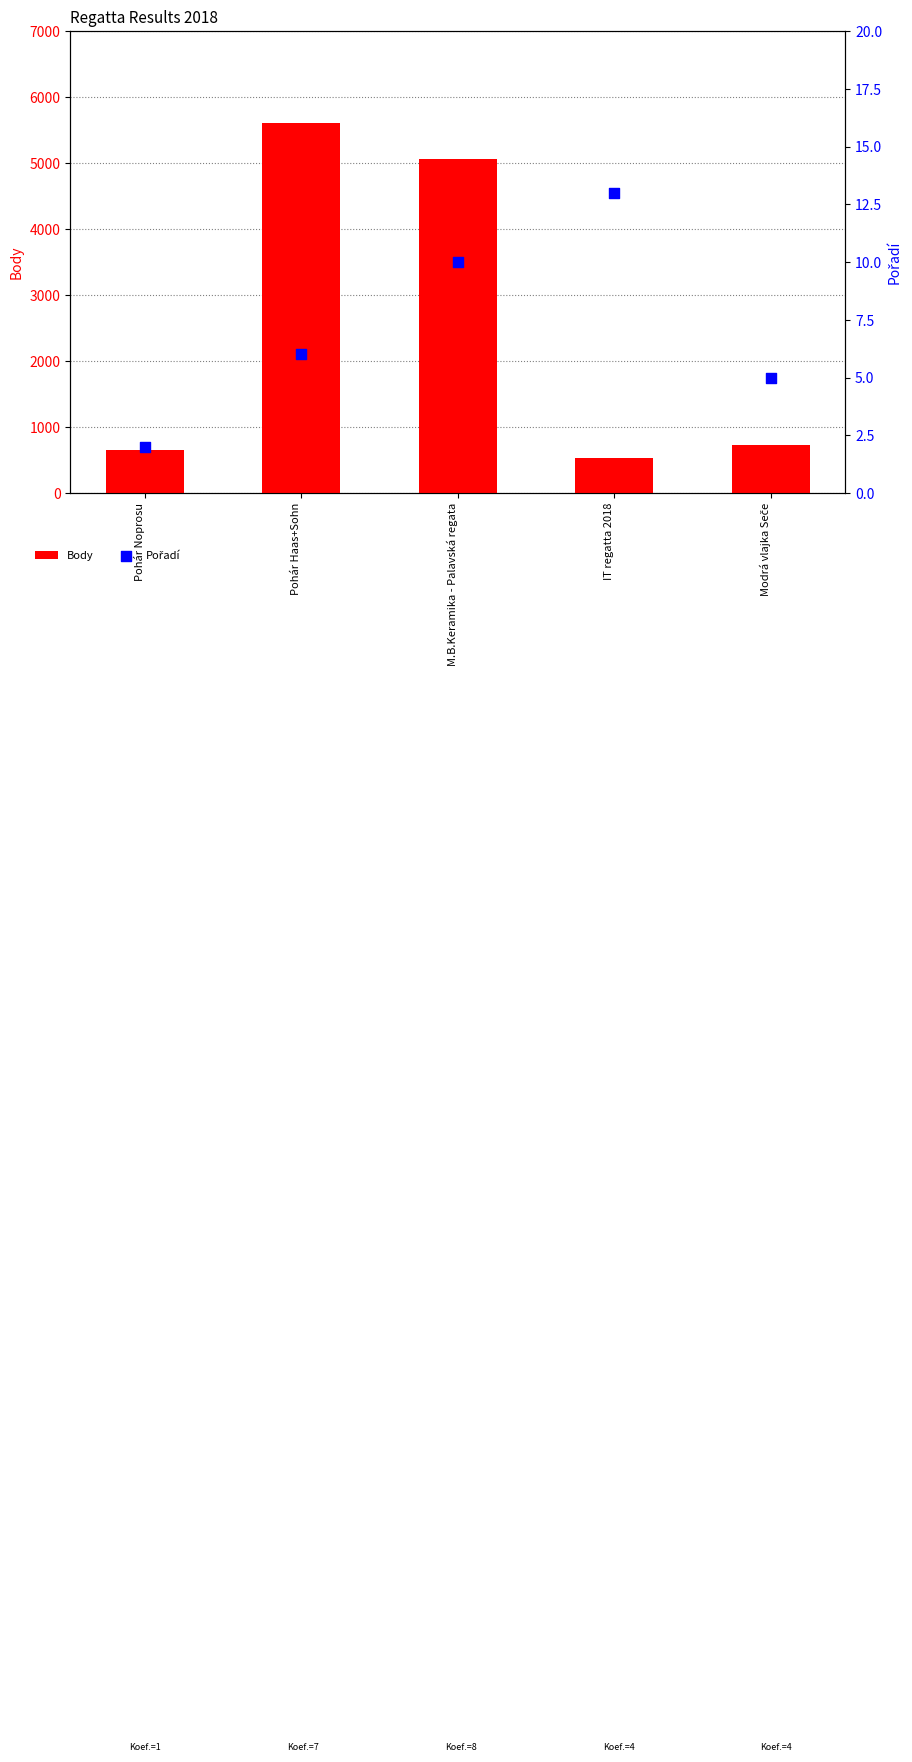

Which series contains the lowest Y value?

Pořadí